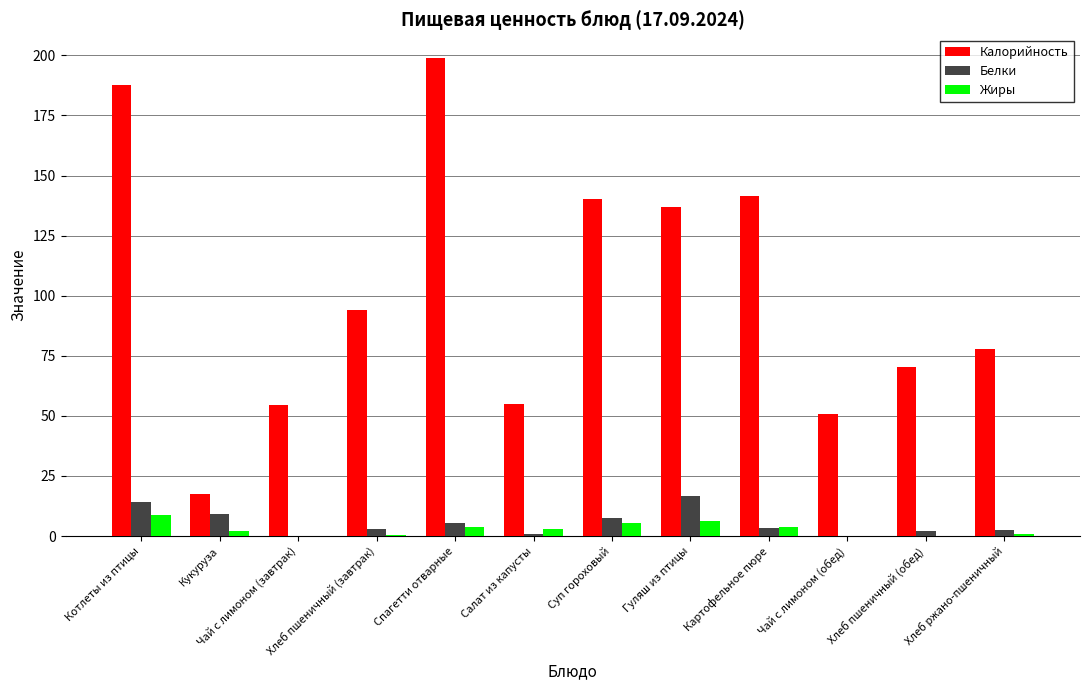

Where is Калорийность nearest to the value 108?

Хлеб пшеничный (завтрак)